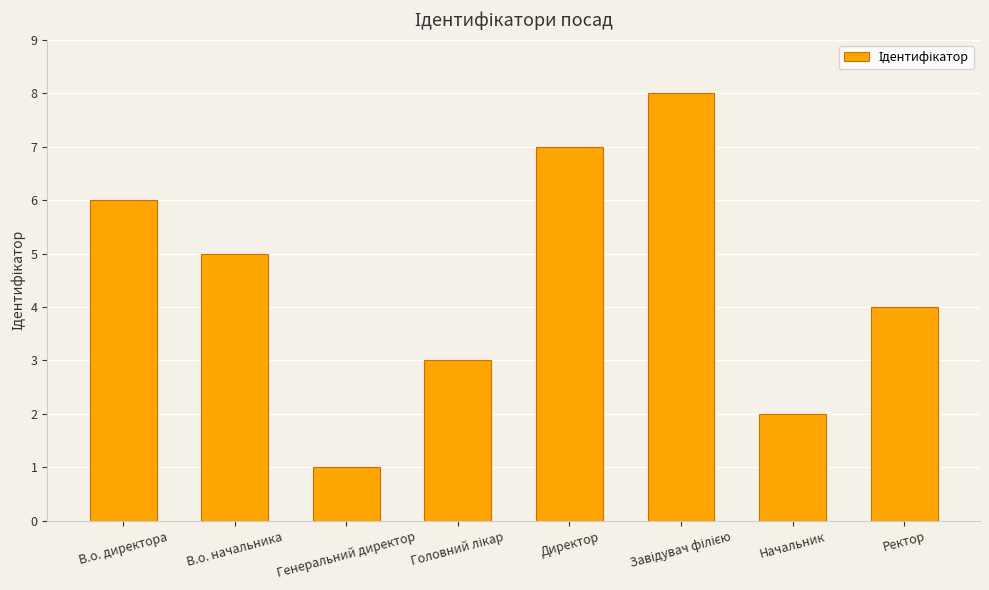

What is the minimum value shown in the chart?

1